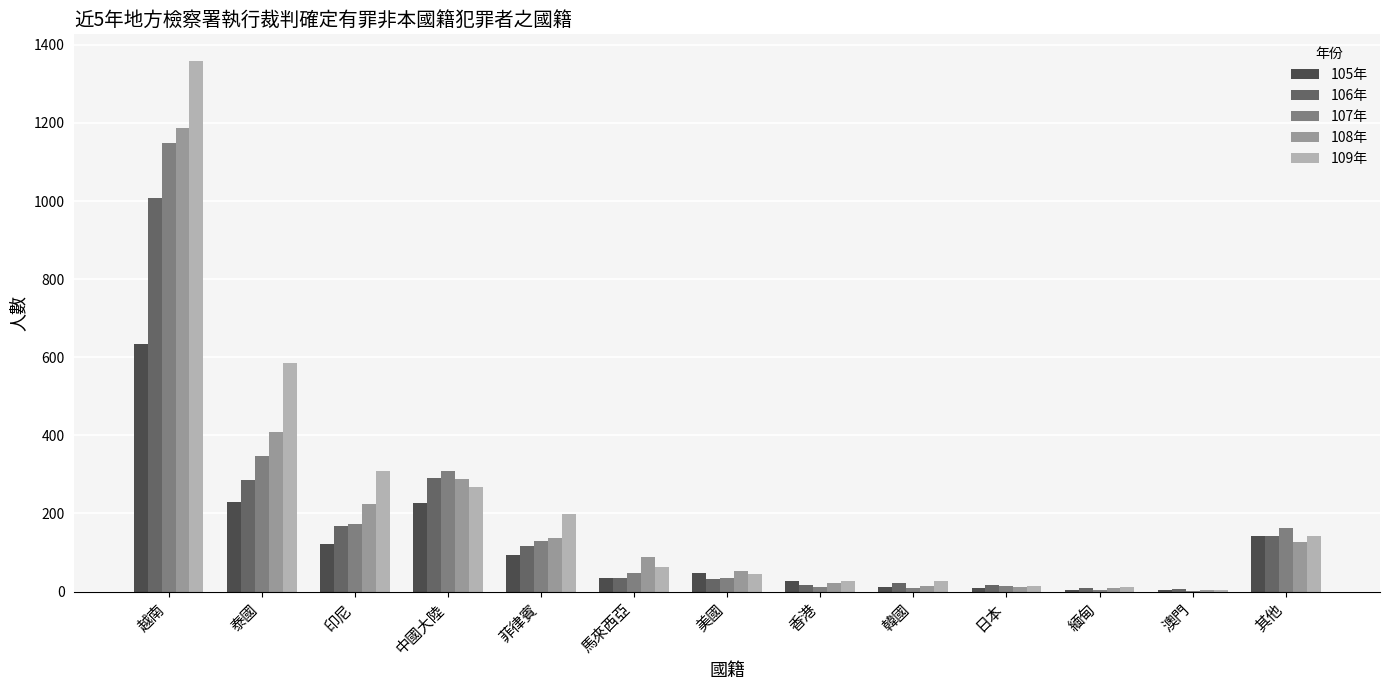

What is the maximum value shown in the chart?

1359